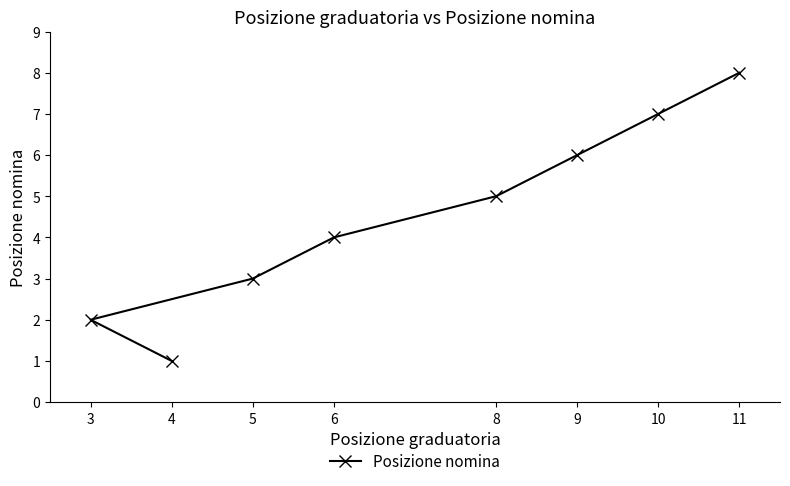

What position from the left is 10?

7